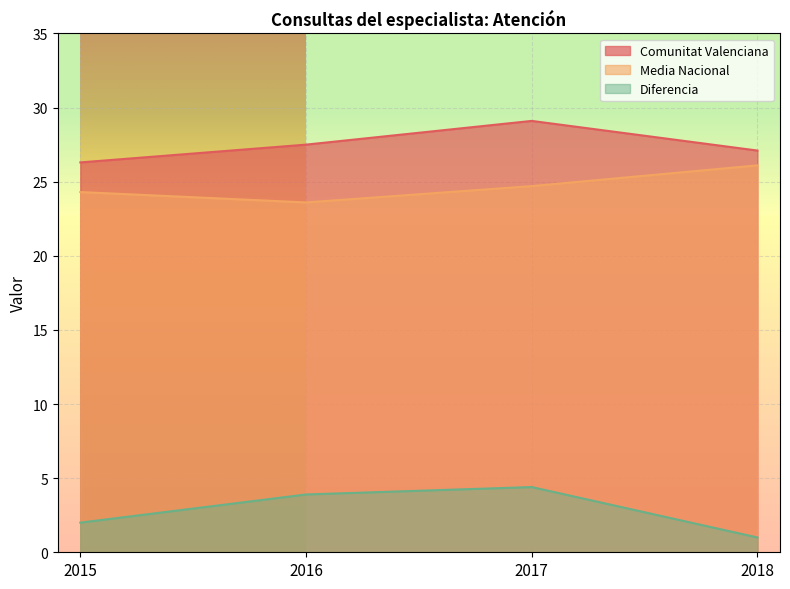

Is it true that Diferencia equals 1.1 at 2015?

False